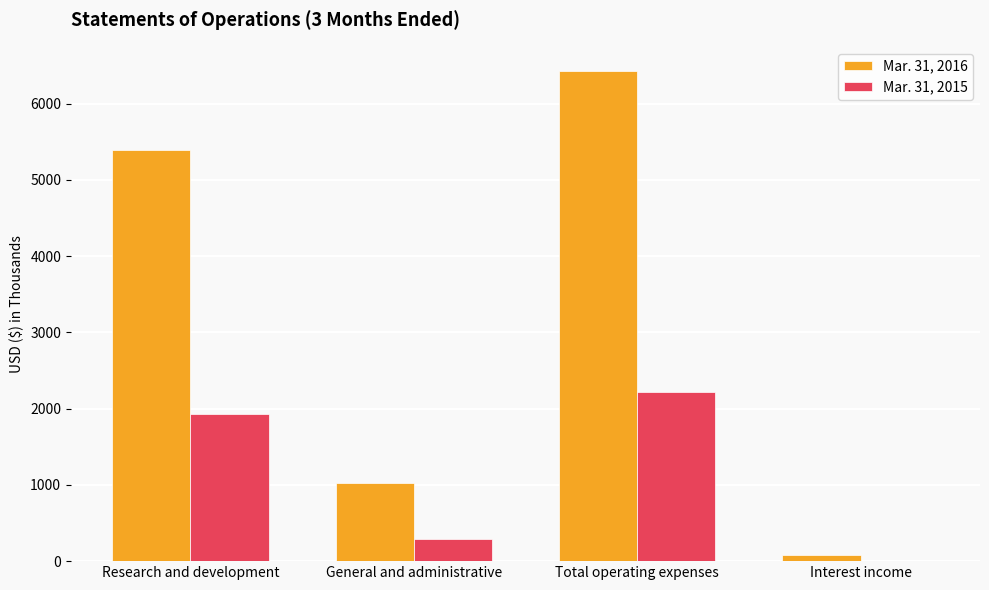

What is the difference between the Mar. 31, 2016 values at Interest income and Total operating expenses?

6347